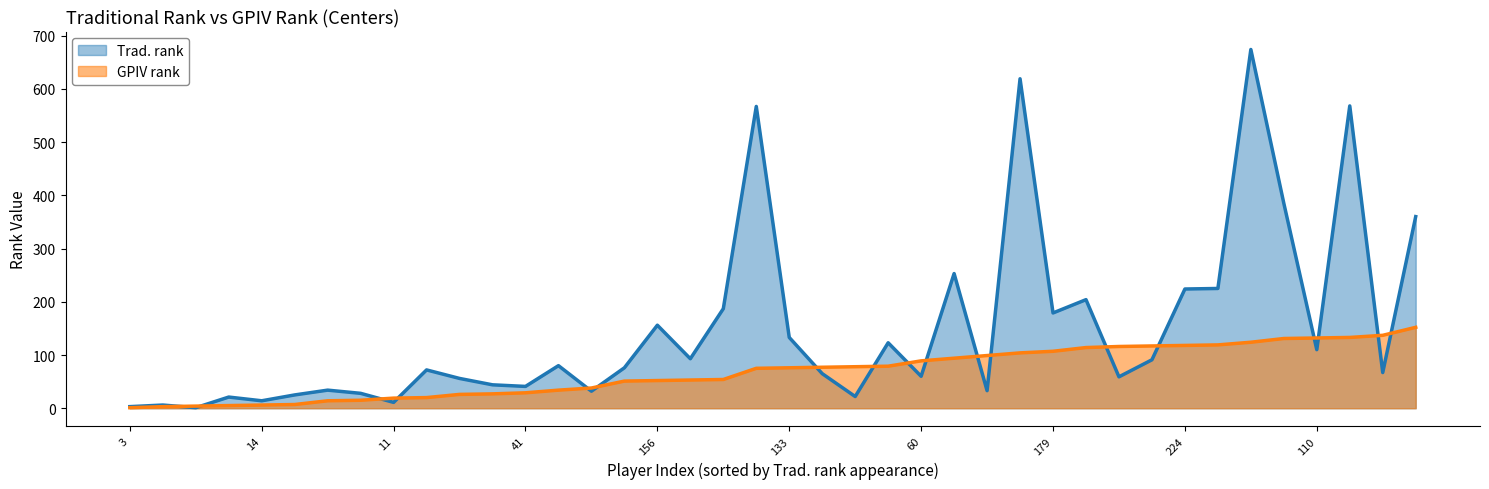

Which label corresponds to the smallest value in the chart?

3